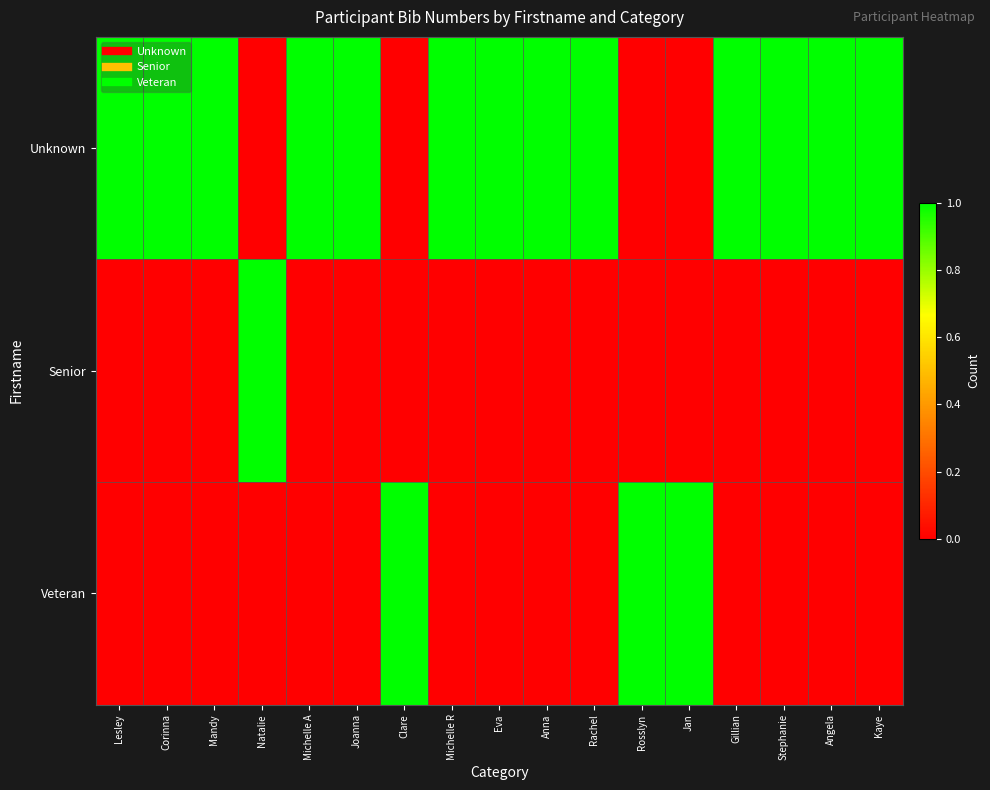

Rank the series by their maximum value, from highest to lowest.

Unknown, Senior, Veteran